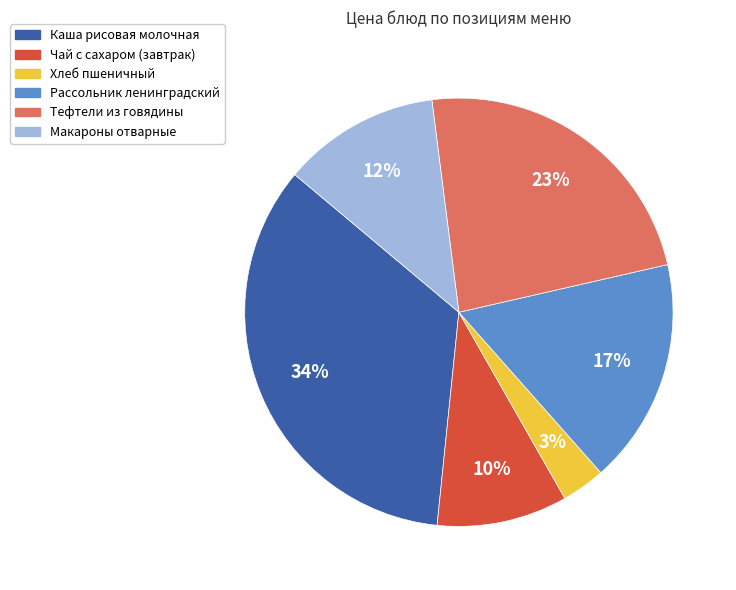

What percentage is the Макароны отварные slice, to the nearest percent?

12%